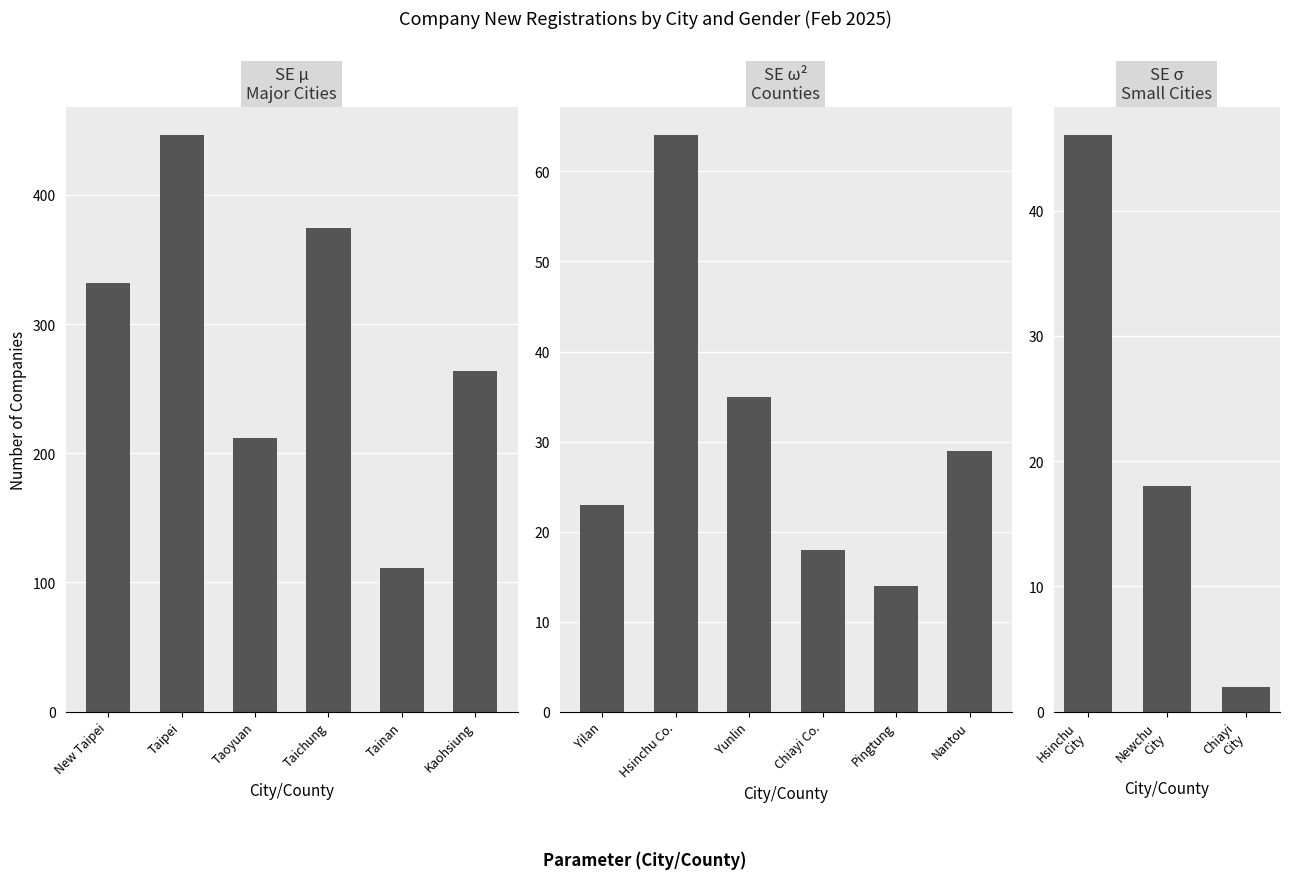

Rank the categories by Female Number value from lowest to highest.

Pingtung County, Chiayi County, Yilan County, Nantou County, Yunlin County, Hsinchu County, Tainan City, Taoyuan City, Kaohsiung City, New Taipei City, Taichung City, Taipei City